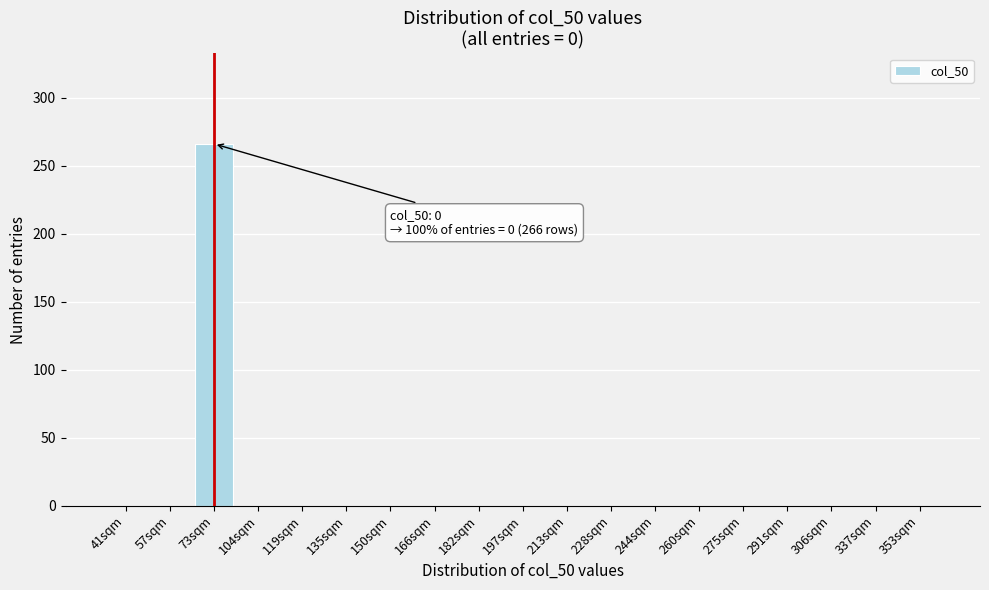

Reading right to left, what are all the values shown in this chart?

353sqm=0	337sqm=0	306sqm=0	291sqm=0	275sqm=0	260sqm=0	244sqm=0	228sqm=0	213sqm=0	197sqm=0	182sqm=0	166sqm=0	150sqm=0	135sqm=0	119sqm=0	104sqm=0	73sqm=266	57sqm=0	41sqm=0